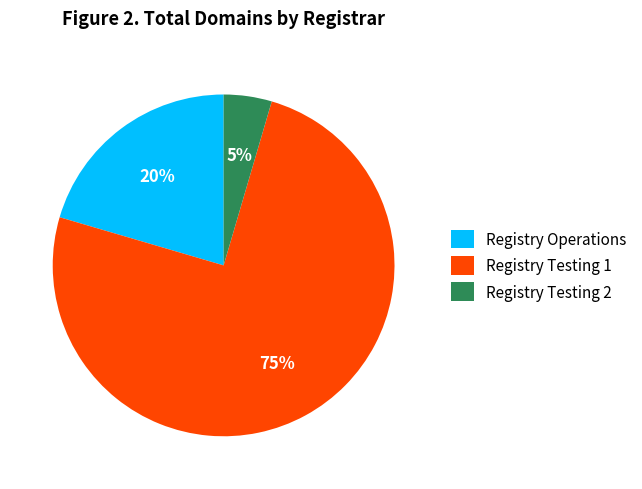

Count the number of slices in the pie.

3